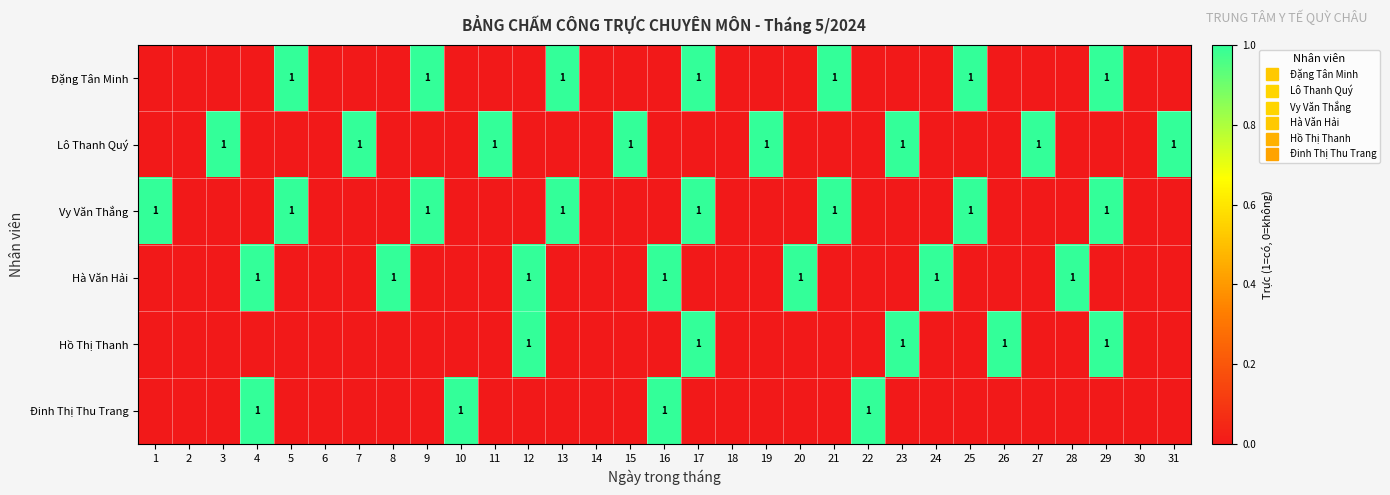

Between 22 and 7, which is larger?

22